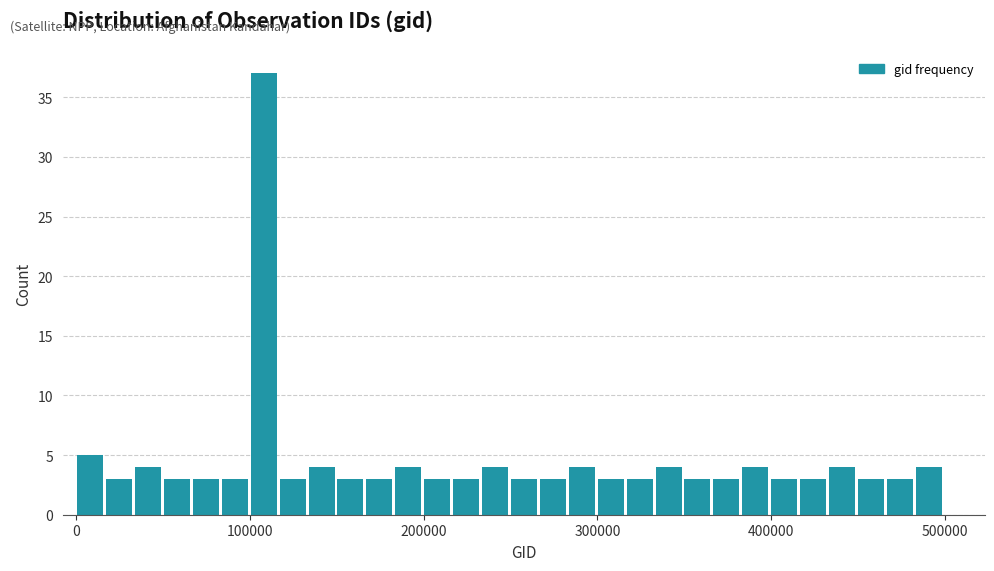

Around what value on the x-axis is the tallest bar? Give the approximate position of its centre, as read against the axis.

110000